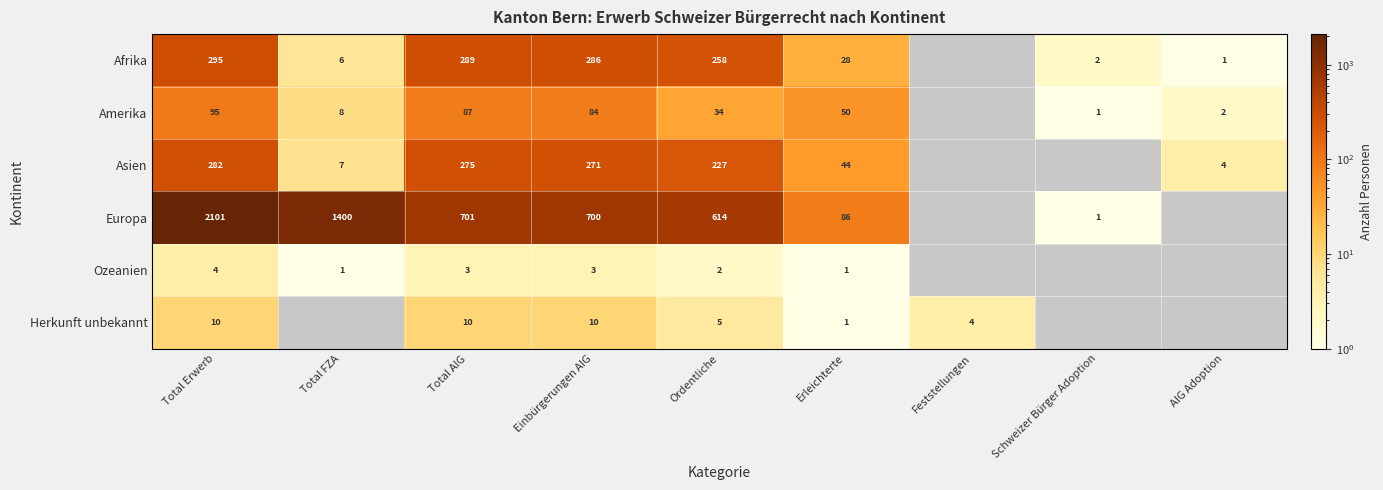

What is the spread (max minus min) of values at Ordentliche?

612